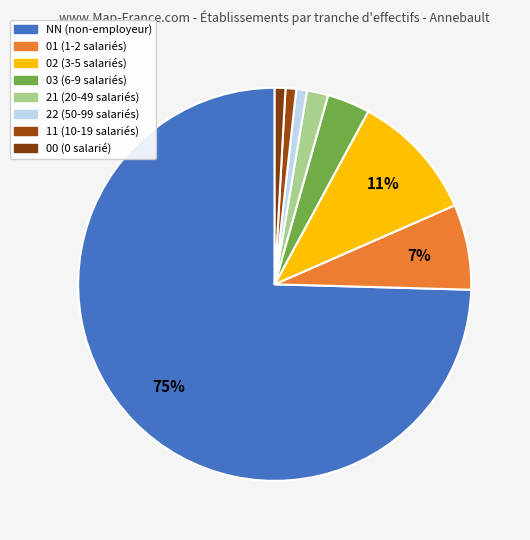

Is the sum of 03 and 00 greater than half?

No